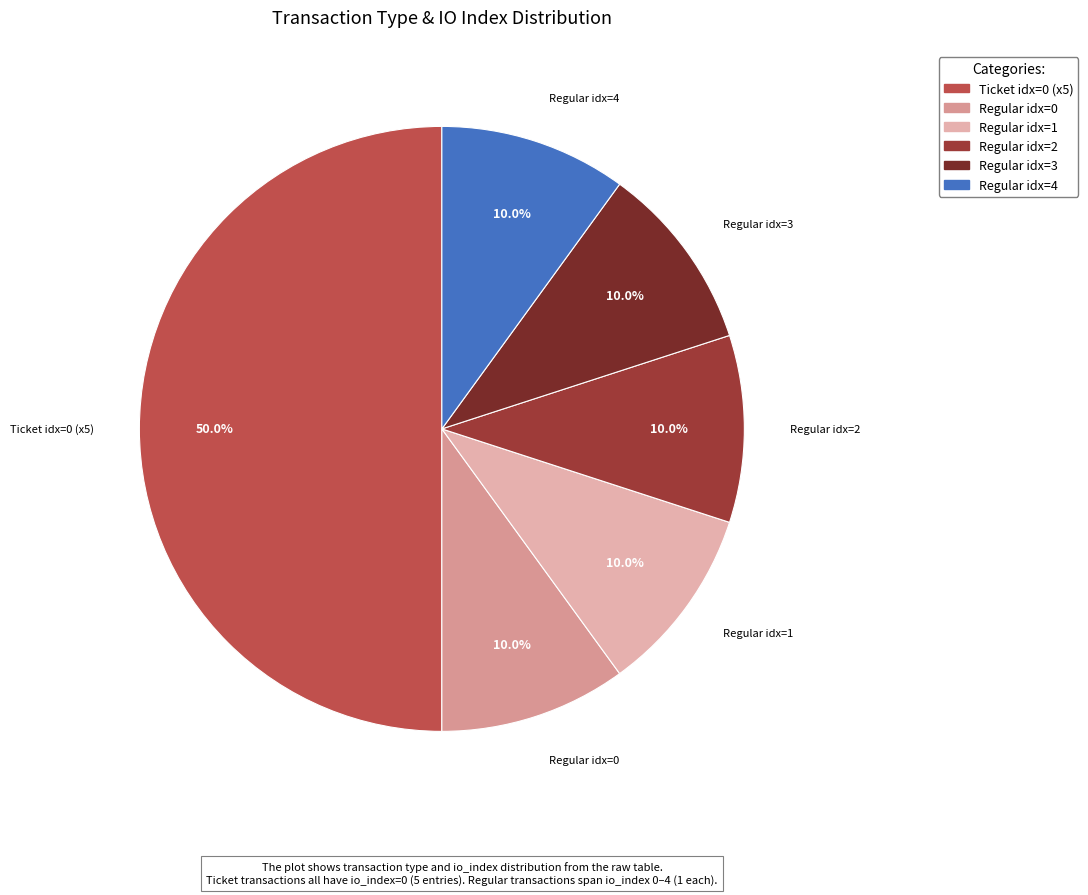

Which slice is the largest?

Ticket